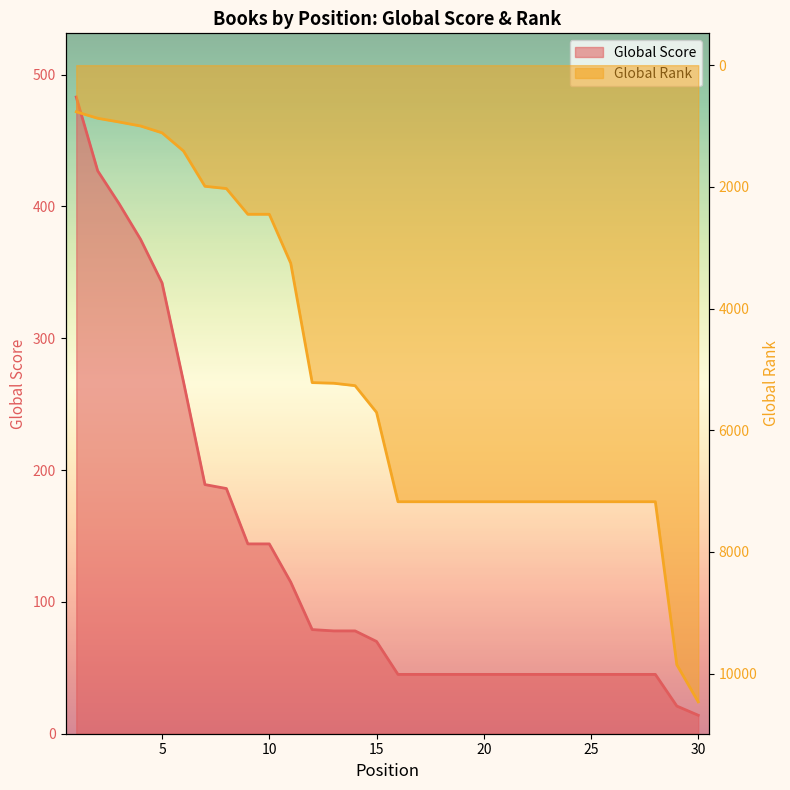

True or false: Global Score has more than 2 interior local peaks.

False